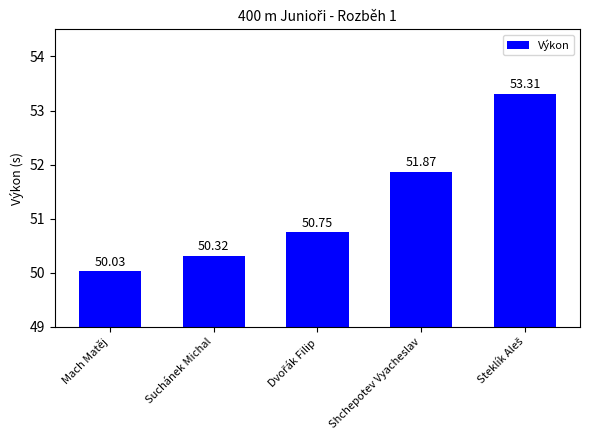

What is the ratio of the value at Mach Matěj to the value at Shchepotev Vyacheslav?

1.0